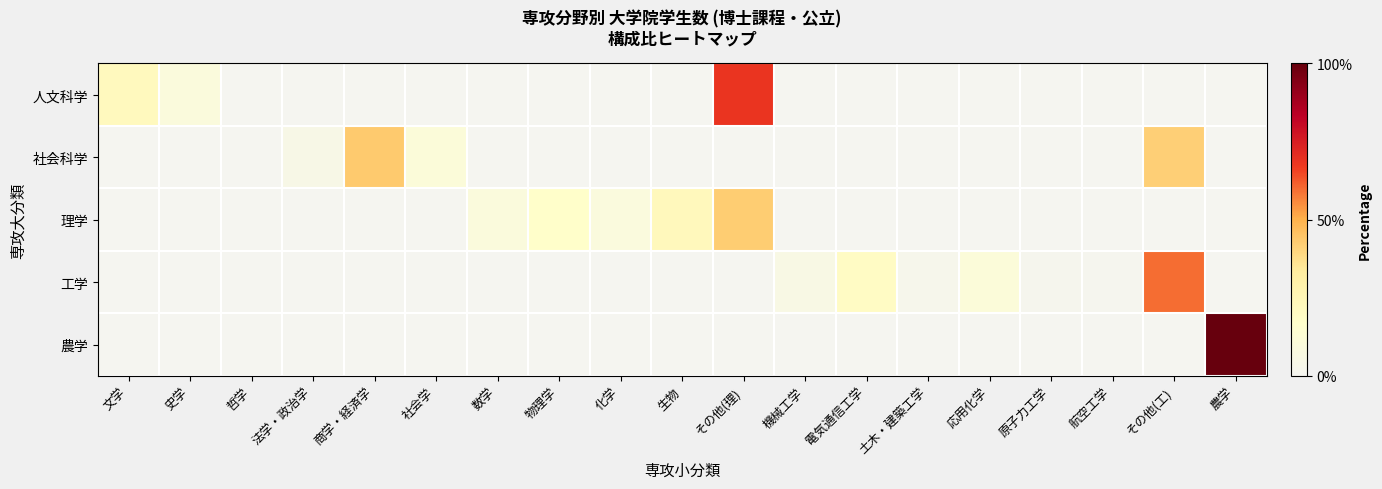

Reading left to right, what are all the values shown in this chart?

人文科学: 文学=22.1	史学=9.2	哲学=0.0	法学・政治学=0.0	商学・経済学=0.0	社会学=0.0	数学=0.0	物理学=0.0	化学=0.0	生物=0.0	その他(理)=68.7	機械工学=0.0	電気通信工学=0.0	土木・建築工学=0.0	応用化学=0.0	原子力工学=0.0	航空工学=0.0	その他(工)=0.0	農学=0.0
社会科学: 文学=0.0	史学=0.0	哲学=0.0	法学・政治学=4.7	商学・経済学=43.3	社会学=10.4	数学=0.0	物理学=0.0	化学=0.0	生物=0.0	その他(理)=0.0	機械工学=0.0	電気通信工学=0.0	土木・建築工学=0.0	応用化学=0.0	原子力工学=0.0	航空工学=0.0	その他(工)=41.6	農学=0.0
理学: 文学=0.0	史学=0.0	哲学=0.0	法学・政治学=0.0	商学・経済学=0.0	社会学=0.0	数学=9.3	物理学=17.2	化学=8.6	生物=22.4	その他(理)=42.4	機械工学=0.0	電気通信工学=0.0	土木・建築工学=0.0	応用化学=0.0	原子力工学=0.0	航空工学=0.0	その他(工)=0.0	農学=0.0
工学: 文学=0.0	史学=0.0	哲学=0.0	法学・政治学=0.0	商学・経済学=0.0	社会学=0.0	数学=0.0	物理学=0.0	化学=0.0	生物=0.0	その他(理)=0.0	機械工学=5.5	電気通信工学=19.9	土木・建築工学=2.3	応用化学=10.4	原子力工学=1.5	航空工学=1.1	その他(工)=59.4	農学=0.0
農学: 文学=0.0	史学=0.0	哲学=0.0	法学・政治学=0.0	商学・経済学=0.0	社会学=0.0	数学=0.0	物理学=0.0	化学=0.0	生物=0.0	その他(理)=0.0	機械工学=0.0	電気通信工学=0.0	土木・建築工学=0.0	応用化学=0.0	原子力工学=0.0	航空工学=0.0	その他(工)=0.0	農学=100.0